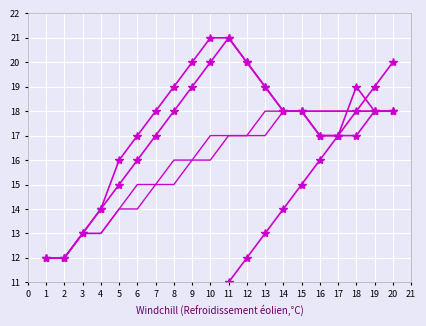

True or false: col_17 has a value of 28 at 19.

False